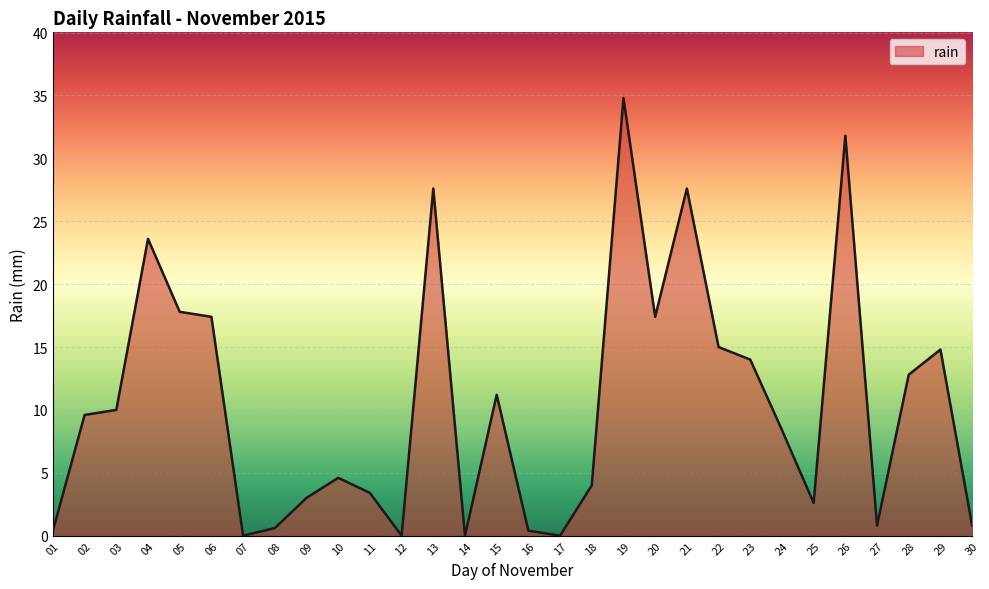

The value at 15 is 2.3. True or false?

False